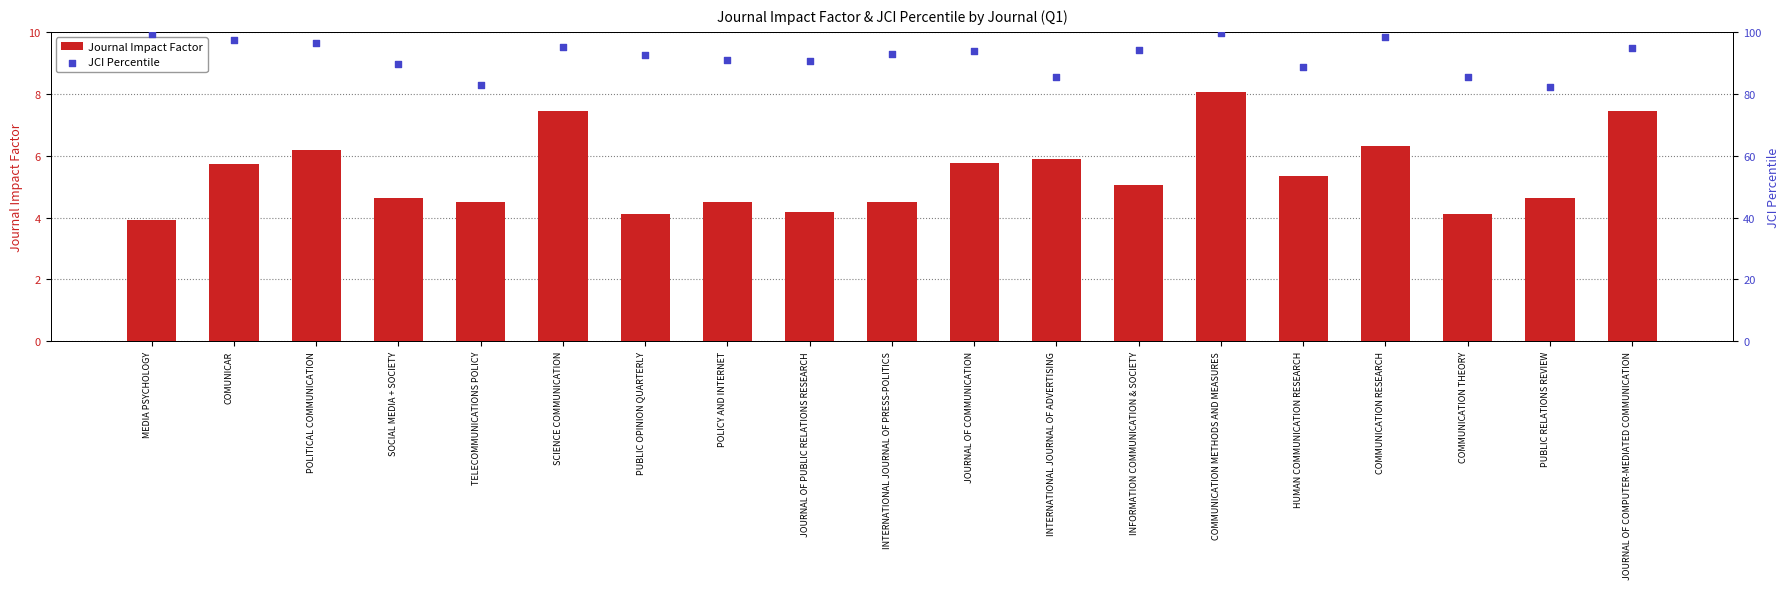

Which series reaches the minimum Y coordinate?

Journal Impact Factor